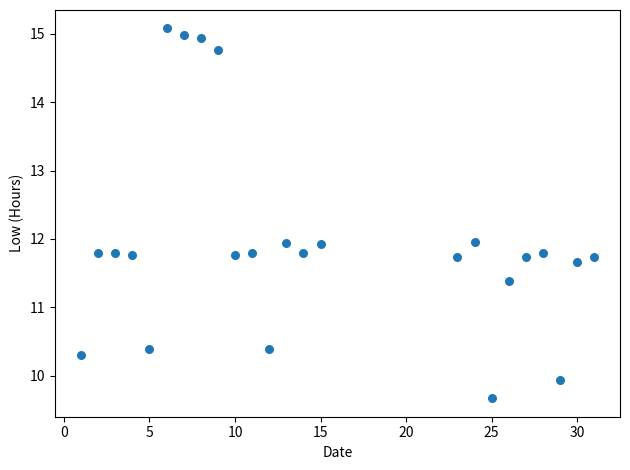

What is the range of Y values (max minus min)?

5.4